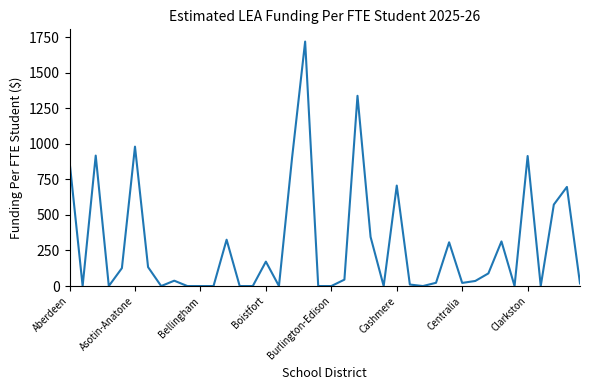

What is the difference between the maximum and minimum values?

1718.6